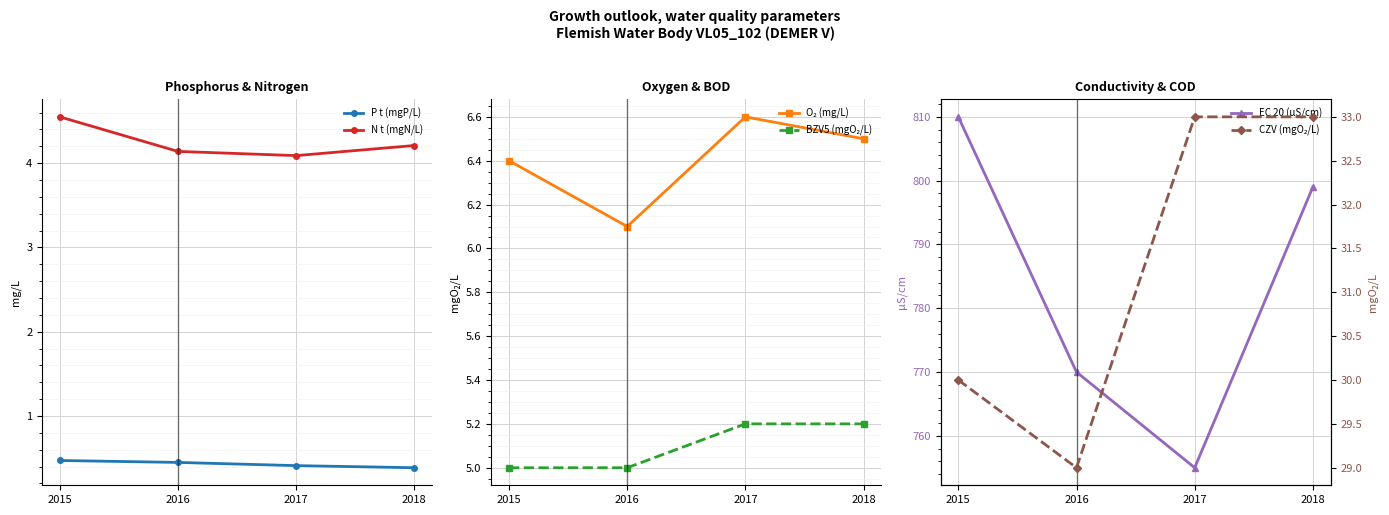

Reading left to right, transcribe all the data shown in this chart.

P t (mgP/L): 2015=0.5	2016=0.4	2017=0.4	2018=0.4
N t (mgN/L): 2015=4.5	2016=4.1	2017=4.1	2018=4.2
O₂ (mg/L): 2015=6.4	2016=6.1	2017=6.6	2018=6.5
BZV5 (mgO₂/L): 2015=5.0	2016=5.0	2017=5.2	2018=5.2
EC 20 (µS/cm): 2015=810.0	2016=770.0	2017=755.0	2018=799.0
CZV (mgO₂/L): 2015=30.0	2016=29.0	2017=33.0	2018=33.0